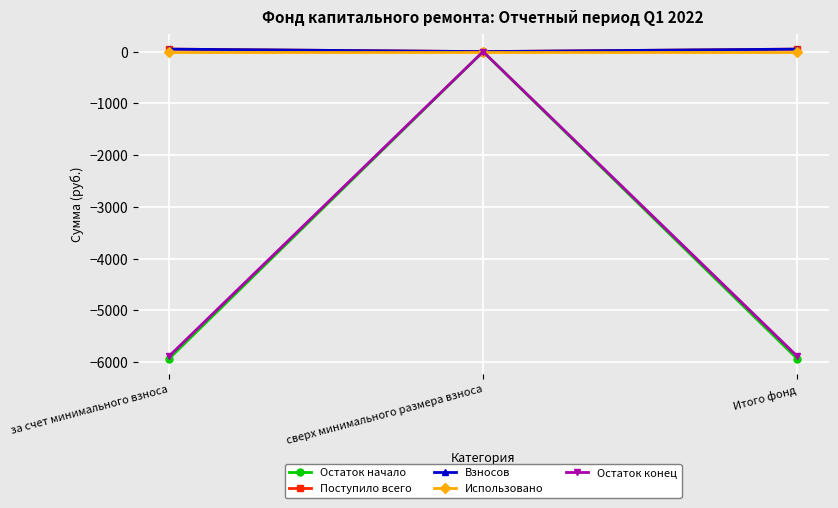

What is the label of the 2nd point from the right?

сверх минимального размера взноса